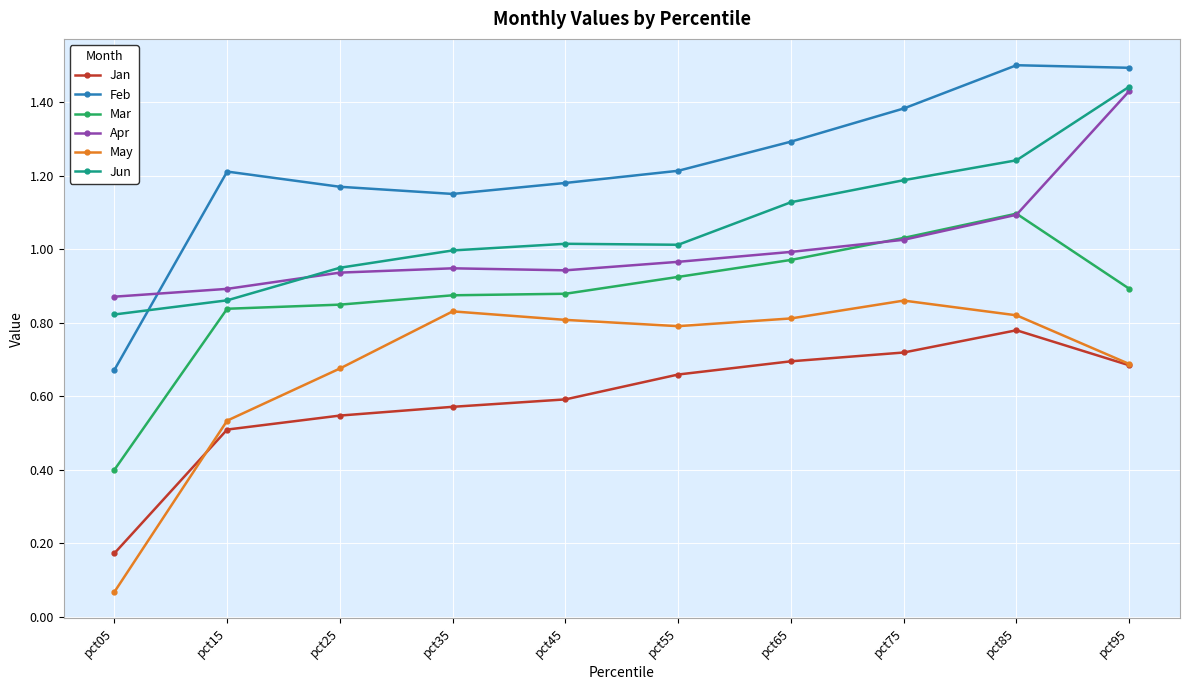

Where is Mar nearest to the value 0?

pct05